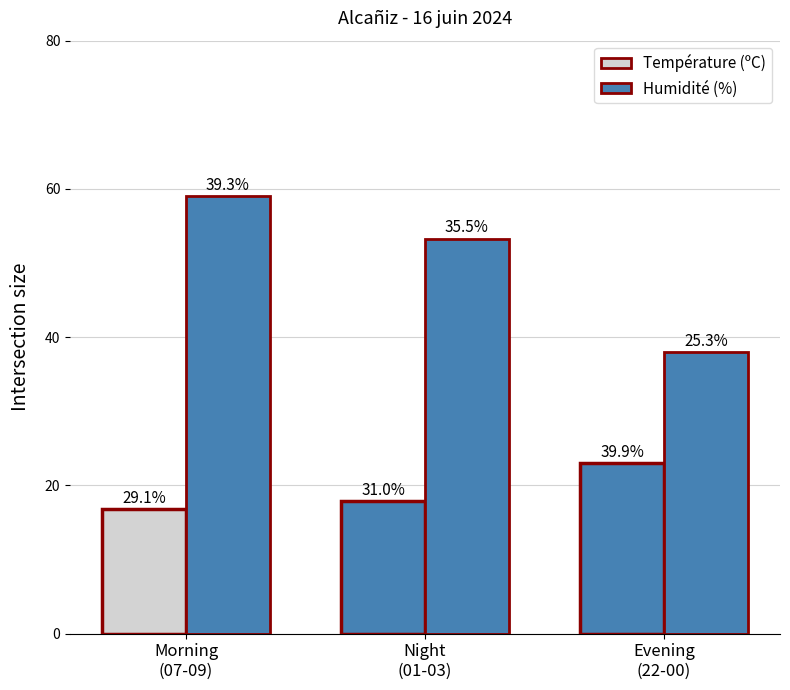

Rank the categories by value from highest to lowest.

Morning
(07-09), Night
(01-03), Evening
(22-00)